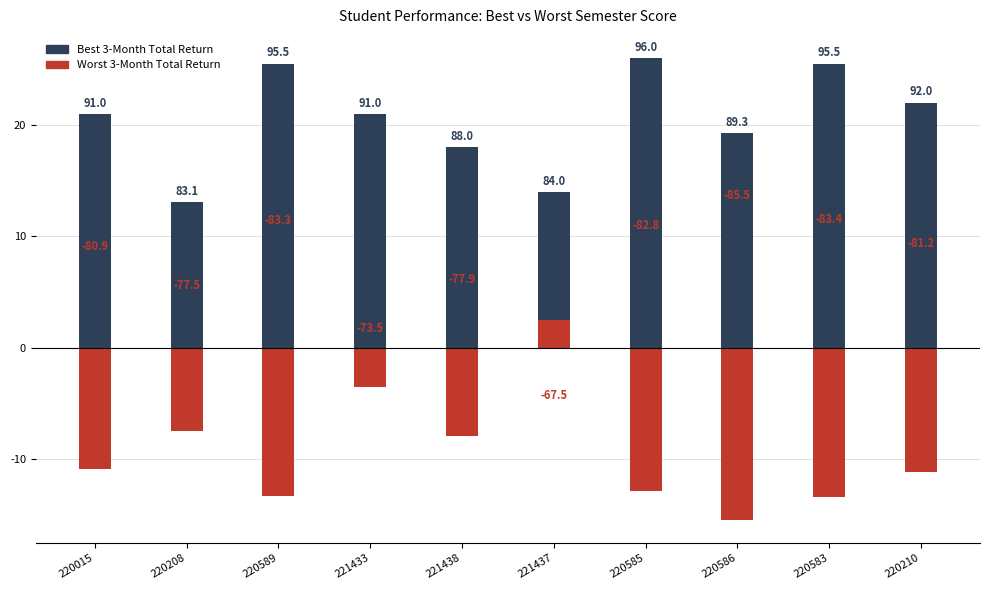

What is the label of the 7th bar from the right?

221433